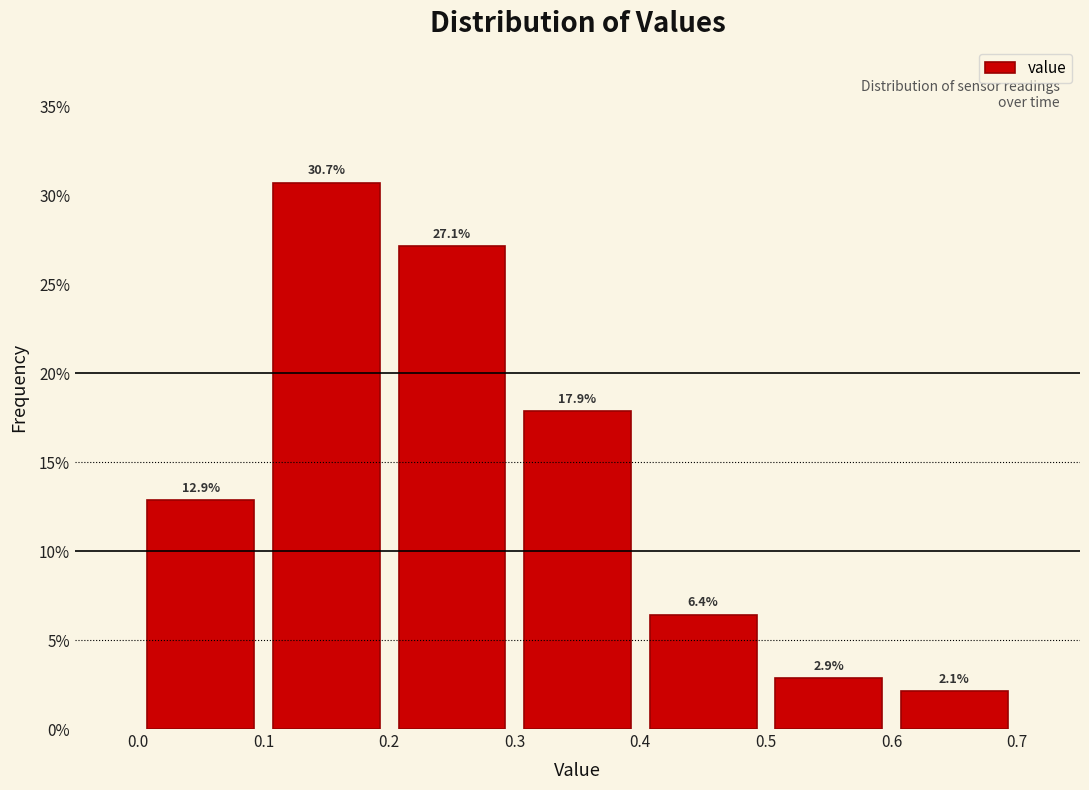

Over which range of the x-axis is the bar tallest?

0.1 to 0.2